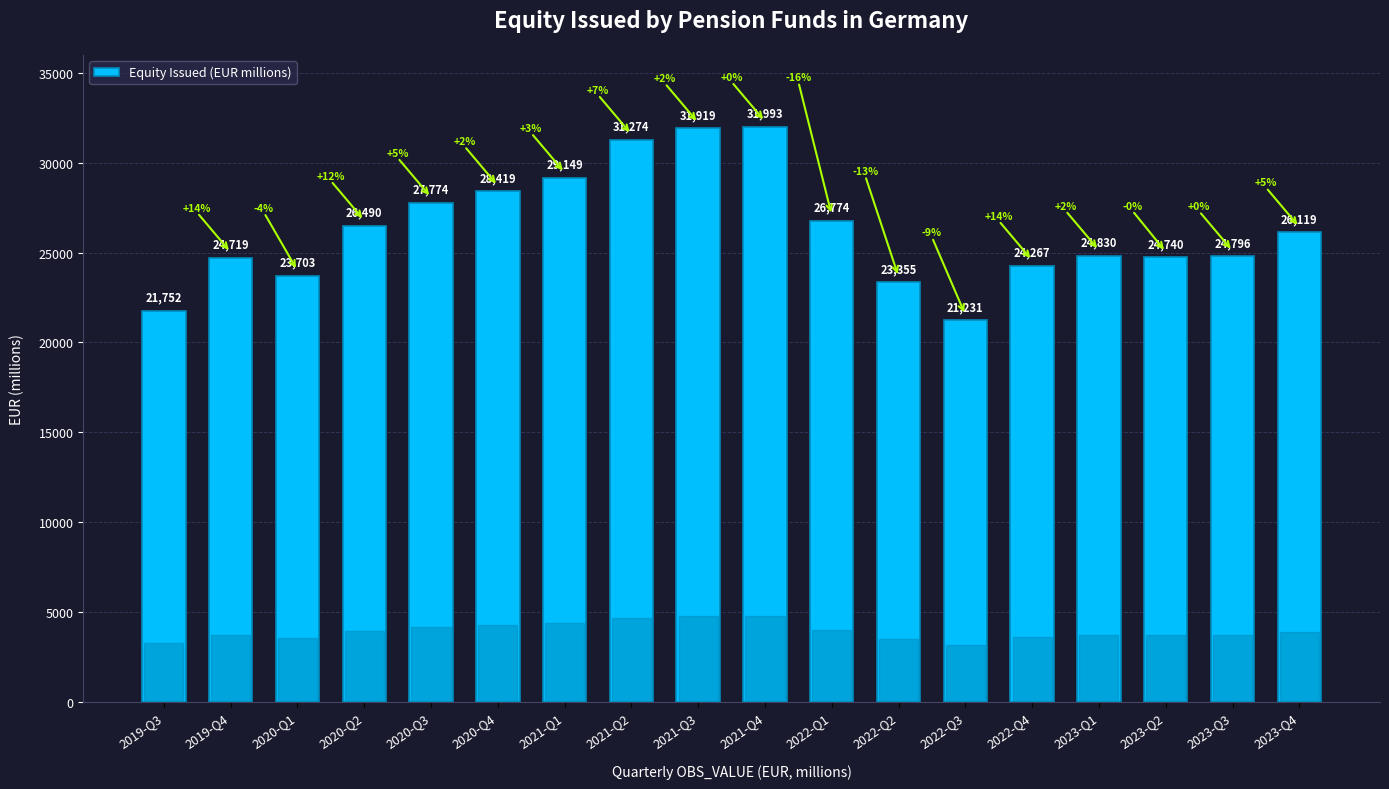

What is the average value?

26295